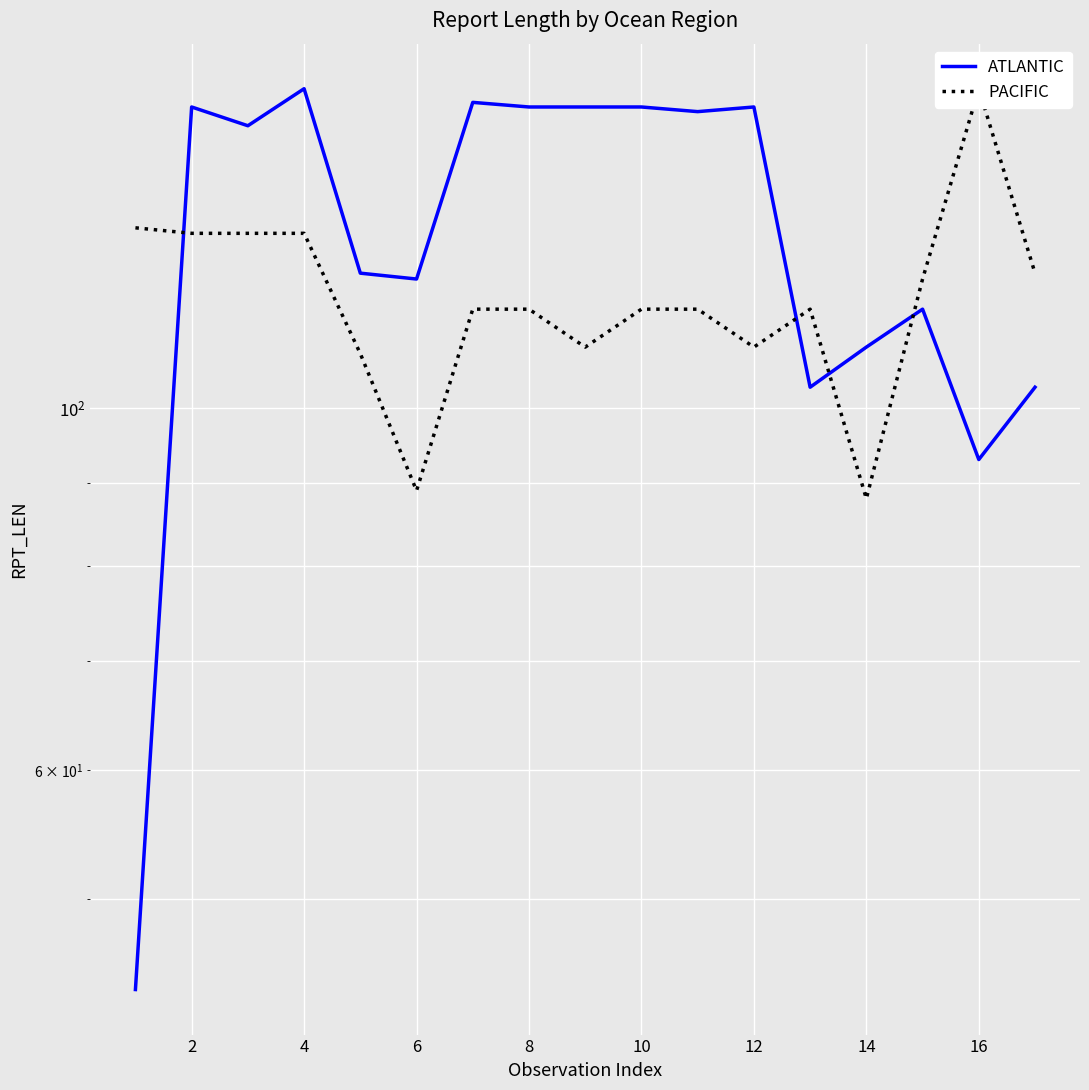

Reading left to right, transcribe all the data shown in this chart.

ATLANTIC: 44	153	149	157	121	120	154	153	153	153	152	153	103	109	115	93	103
PACIFIC: 129	128	128	128	108	89	115	115	109	115	115	109	115	88	120	157	121